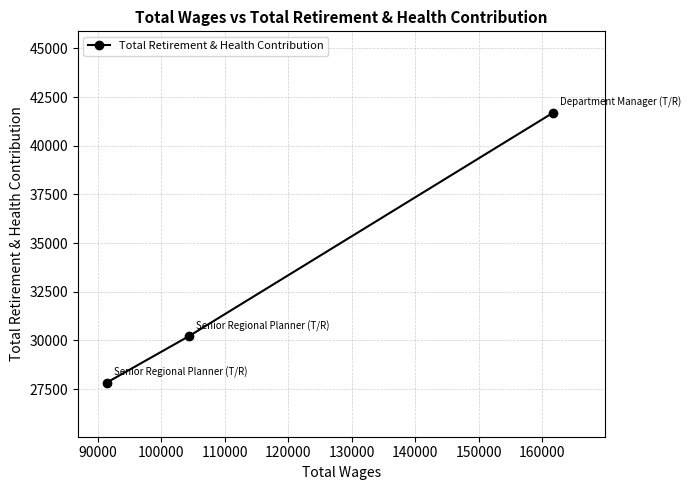

What is the value of the 3rd point from the left?

41702